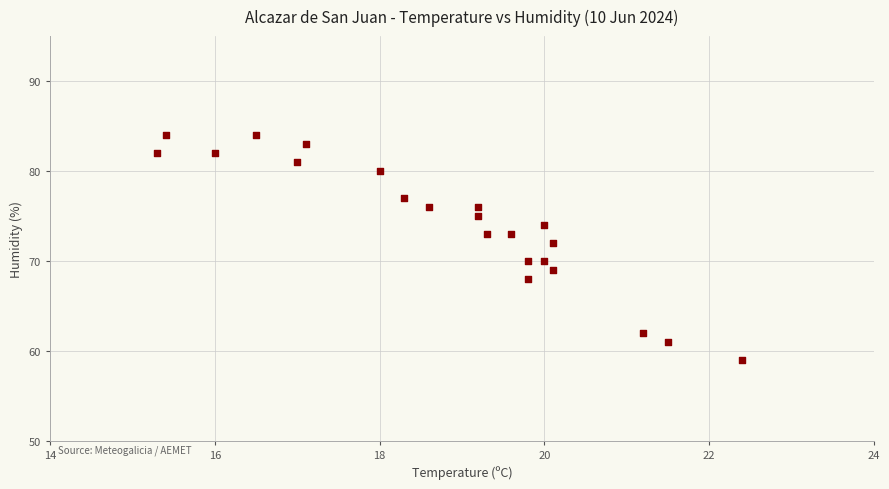

What is the range of Y values (max minus min)?

25